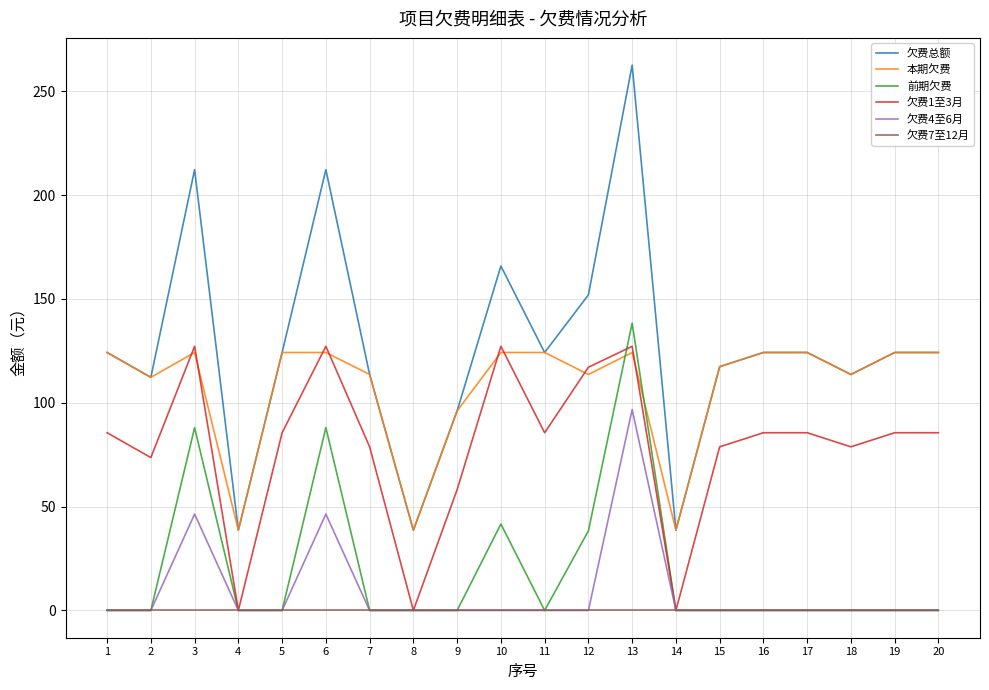

Rank the series at 3 from lowest to highest value.

欠费7至12月, 欠费4至6月, 前期欠费, 本期欠费, 欠费1至3月, 欠费总额